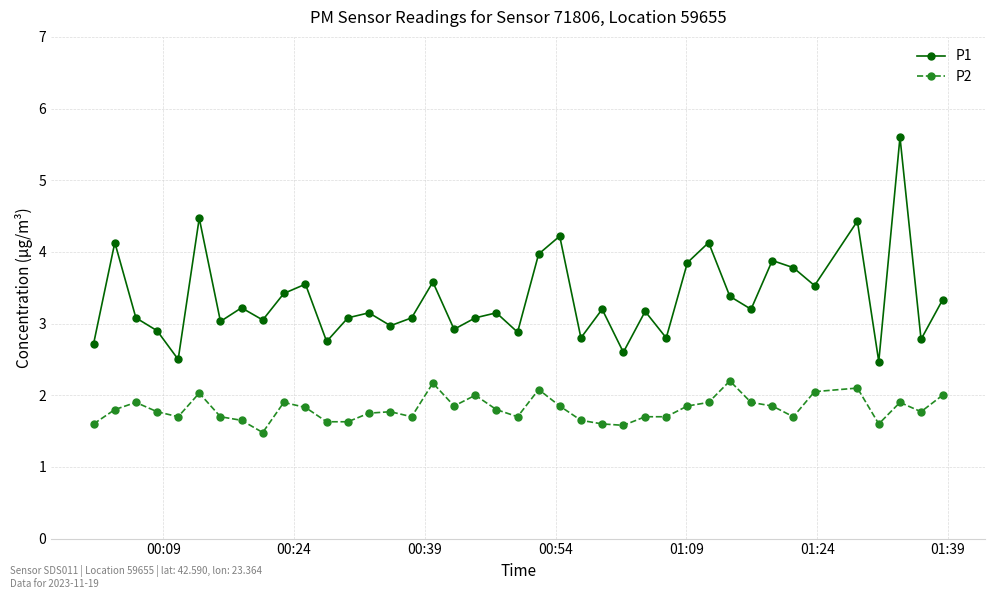

True or false: P1 has more than 2 interior local peaks.

True